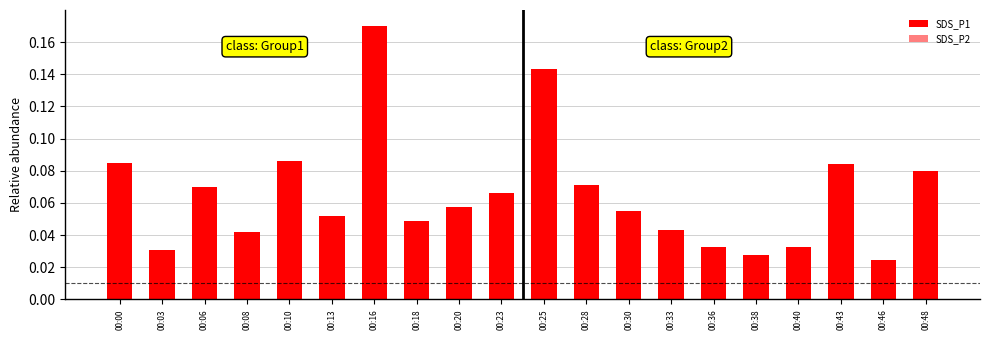

The value of SDS_P2 at 00:25 is 0.0. True or false?

False